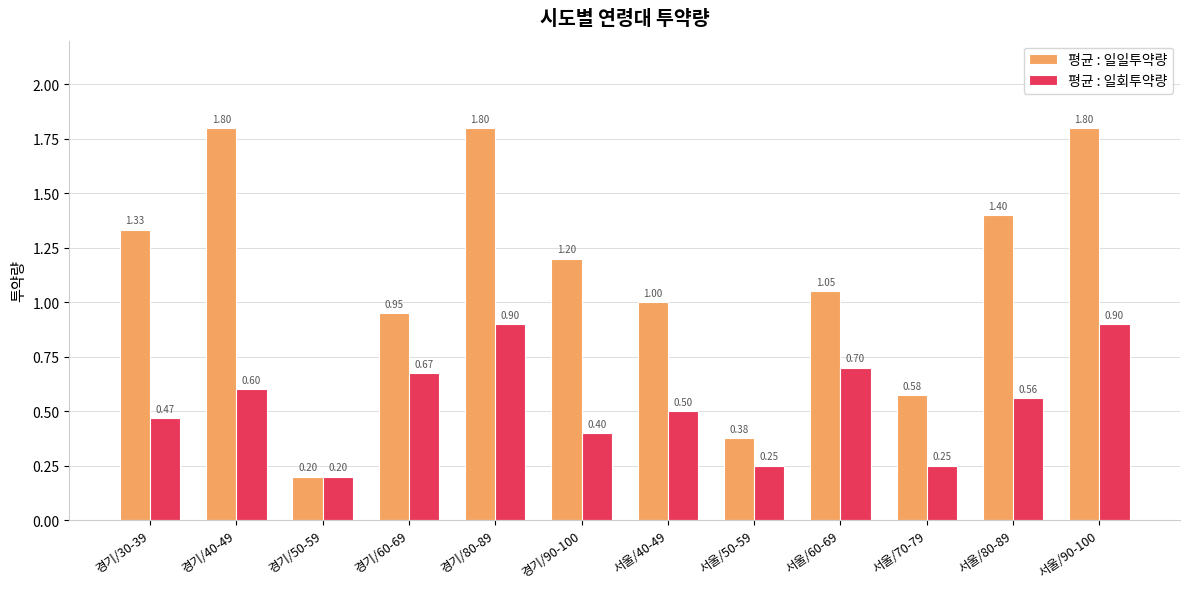

What is the smallest value displayed?

0.2